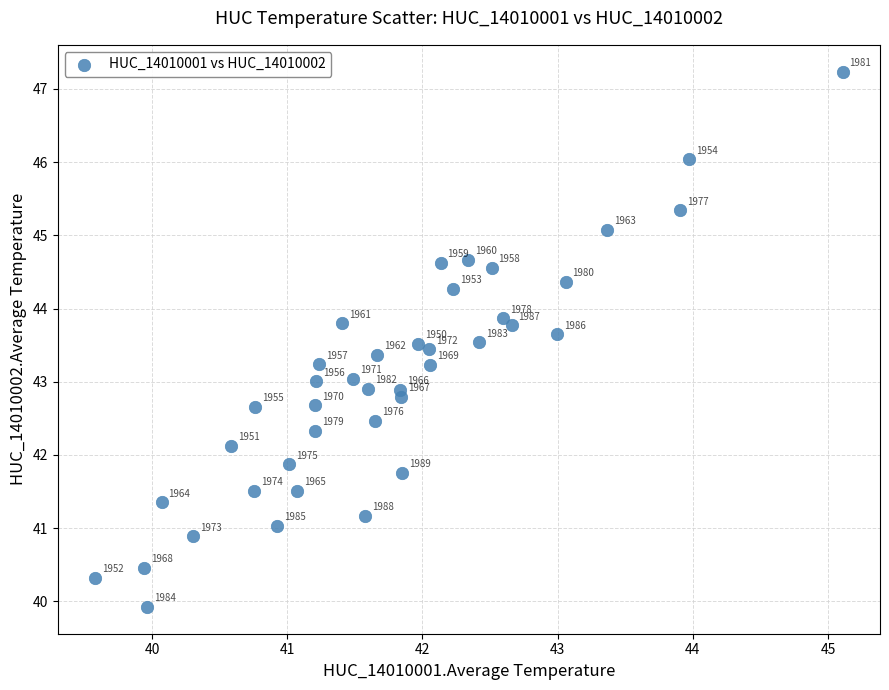

What is the range of X values (max minus min)?

5.5